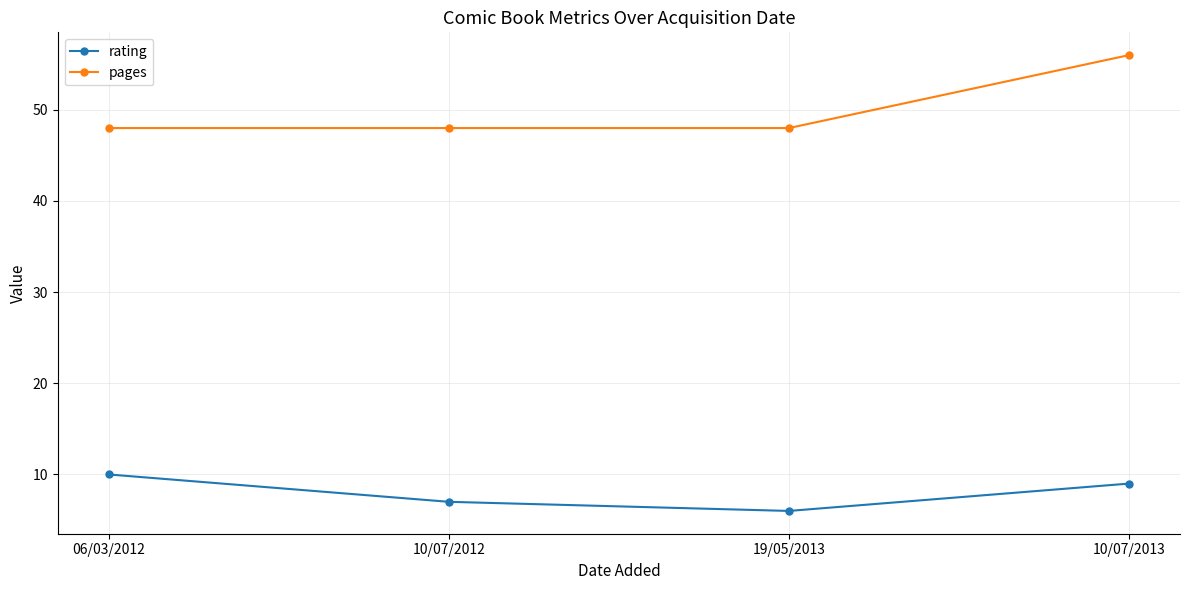

At how many categories does at least one series exceed 33?

4